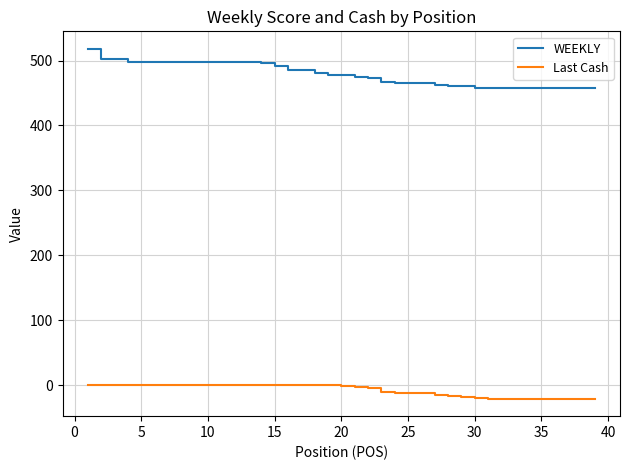

What is the minimum value for Last Cash?

-21